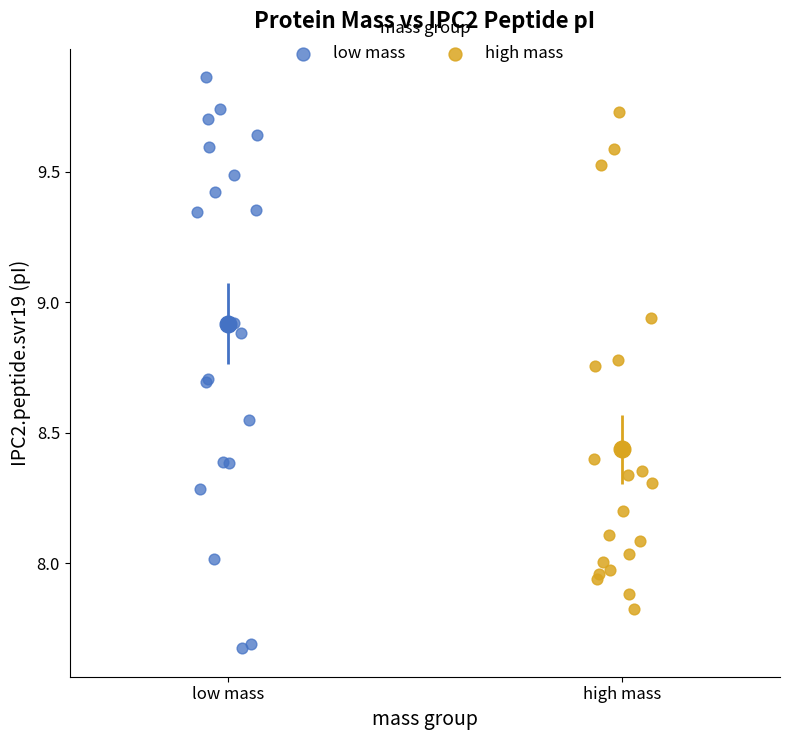

Which series has the widest spread of Y values?

low mass